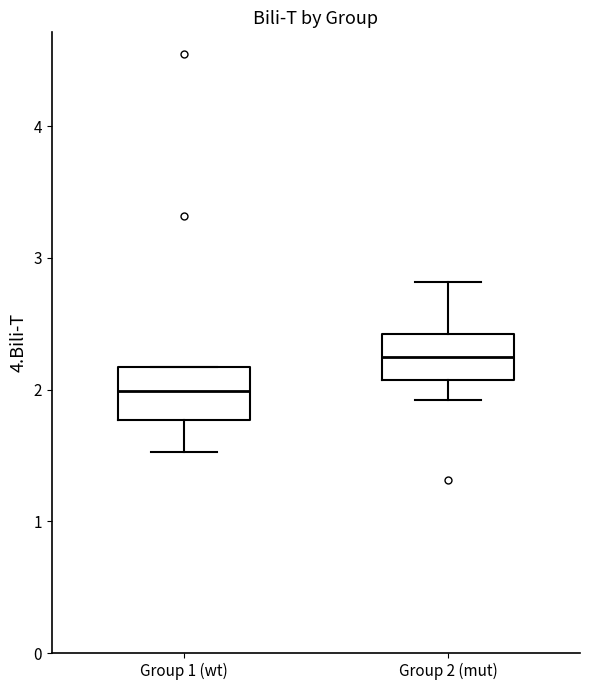

Reading left to right, transcribe this box plot: for each box, give where its median line is, the range the box spans, and where its two whiskers end, as read against the y-axis. The values are not printed on the chart, so give them approximately, as read against the axis.

Group 1 (wt): median 2.0, box 1.8 to 2.2, whiskers 1.5 to 2.2
Group 2 (mut): median 2.2, box 2.1 to 2.4, whiskers 1.9 to 2.8